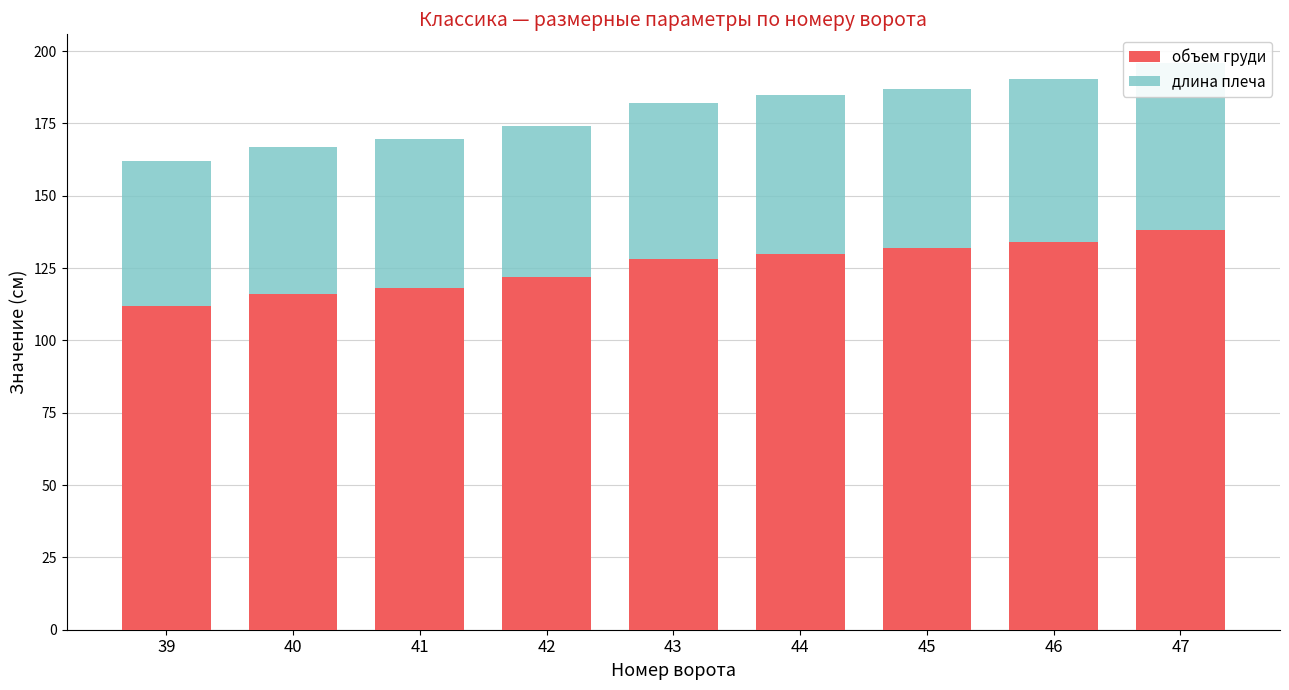

Rank the series by their average value, from highest to lowest.

объем груди, длина плеча